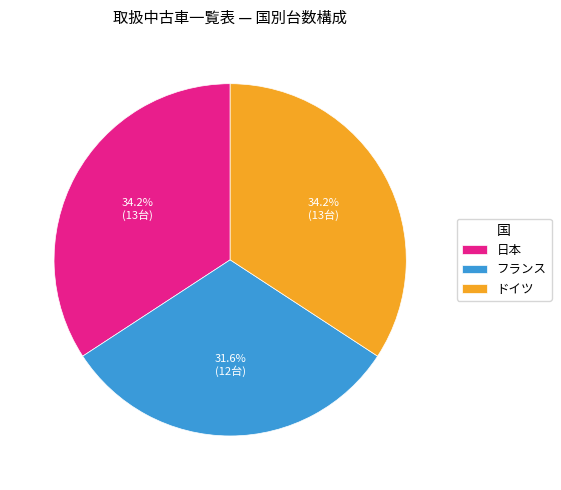

Which category has the smallest portion of the pie?

フランス